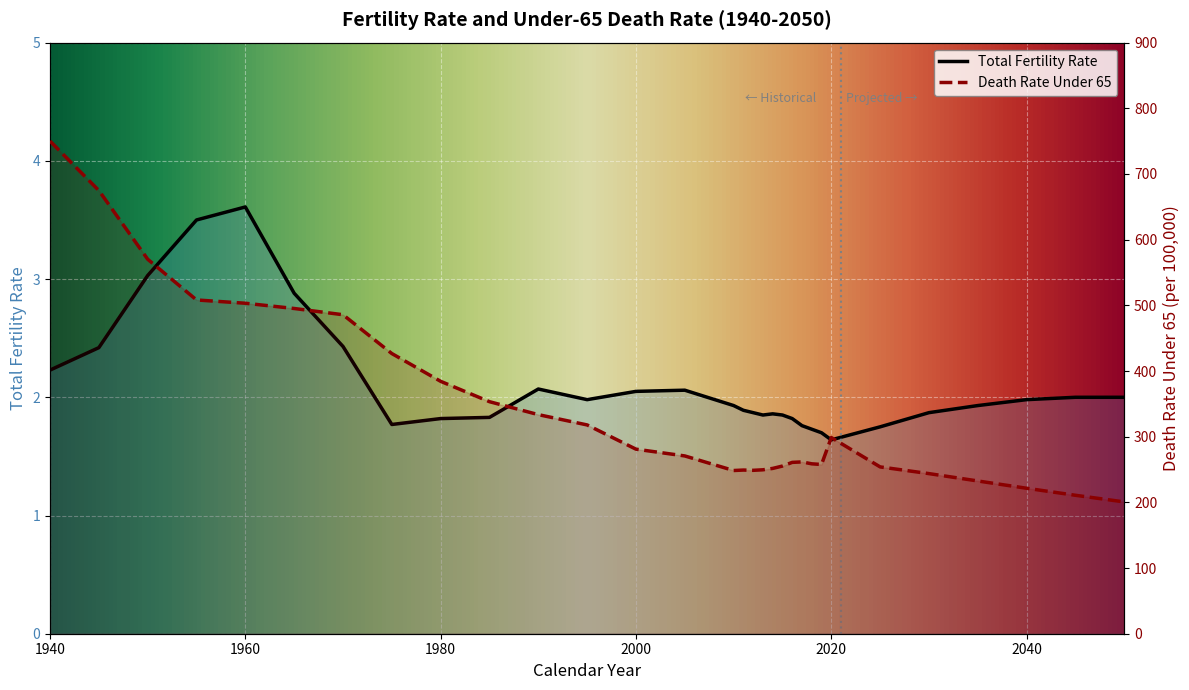

What is the difference between the maximum and minimum values in the Death Rate Under 65 (per 100k) series?

549.4